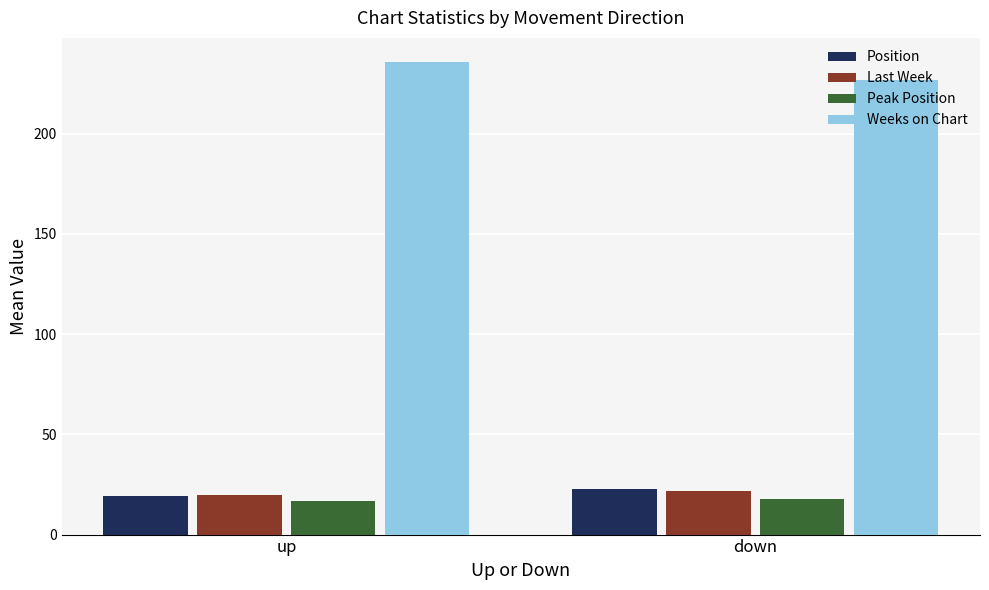

The Weeks on Chart series shows 400.3 at down. True or false?

False